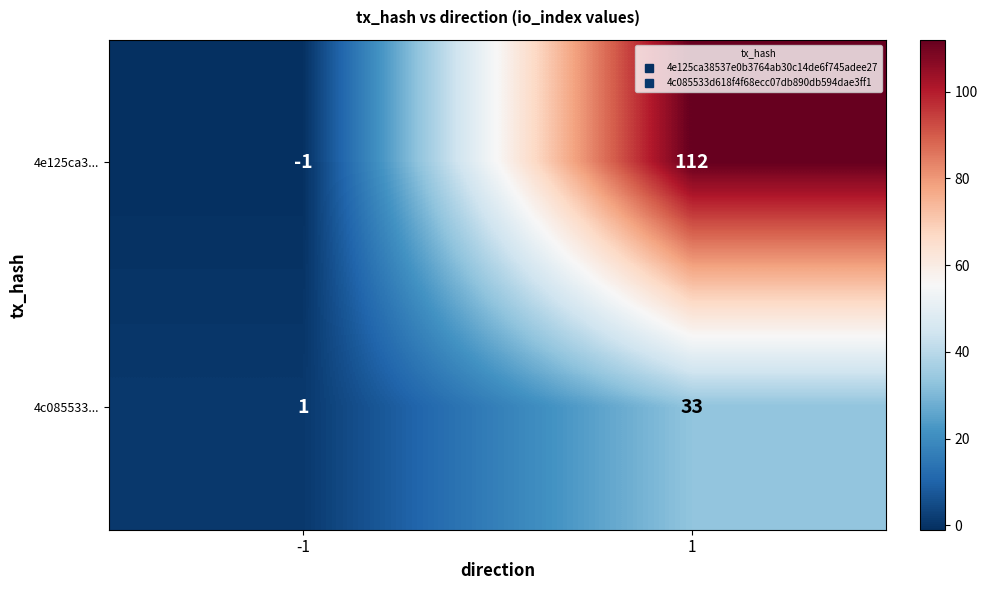

Which series has the widest spread of values?

4e125ca3...